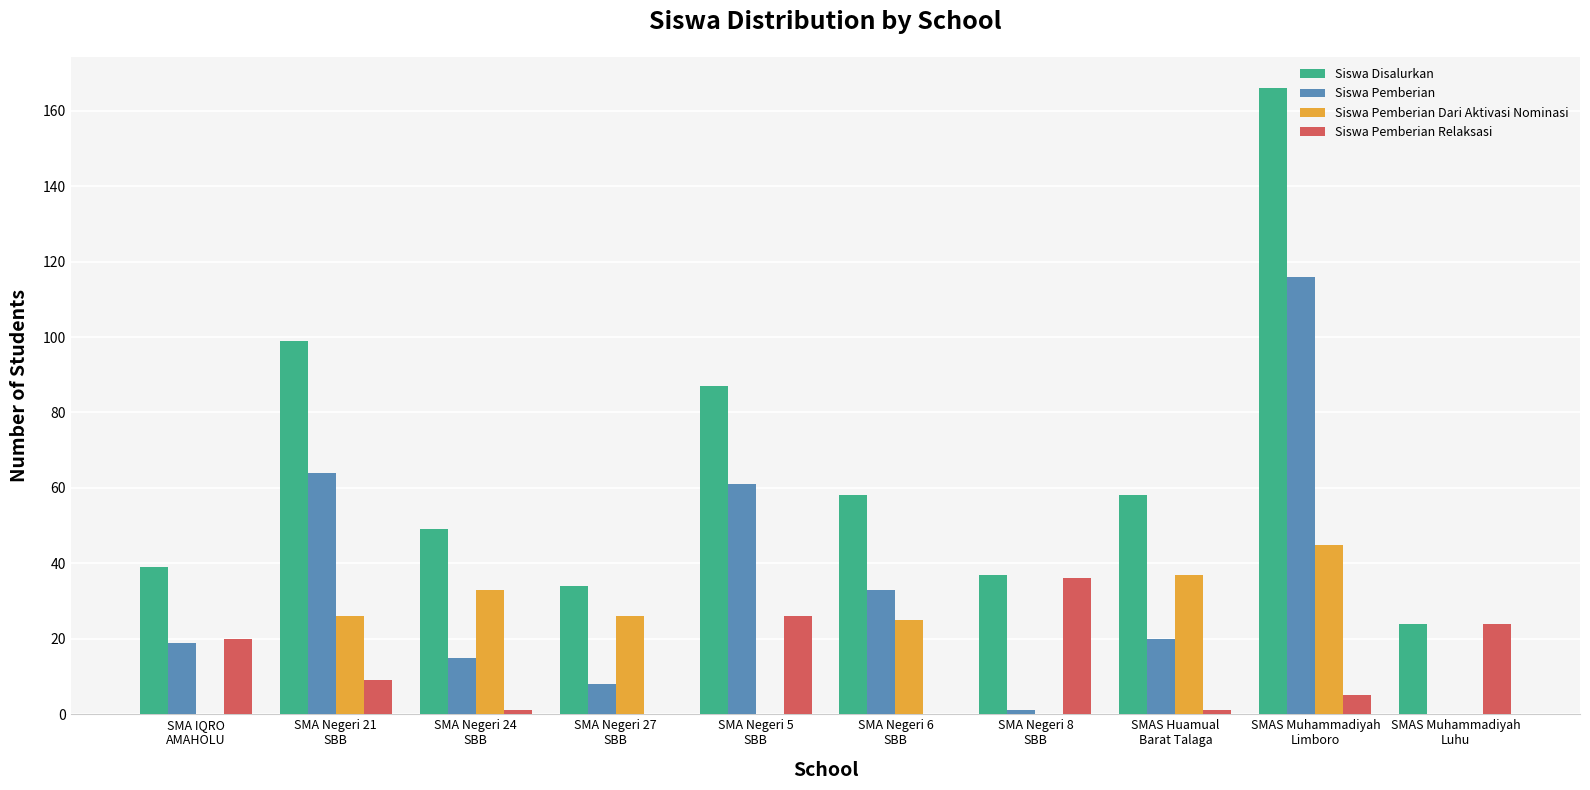

At which label does Siswa Pemberian first exceed 20?

SMA Negeri 21
SBB